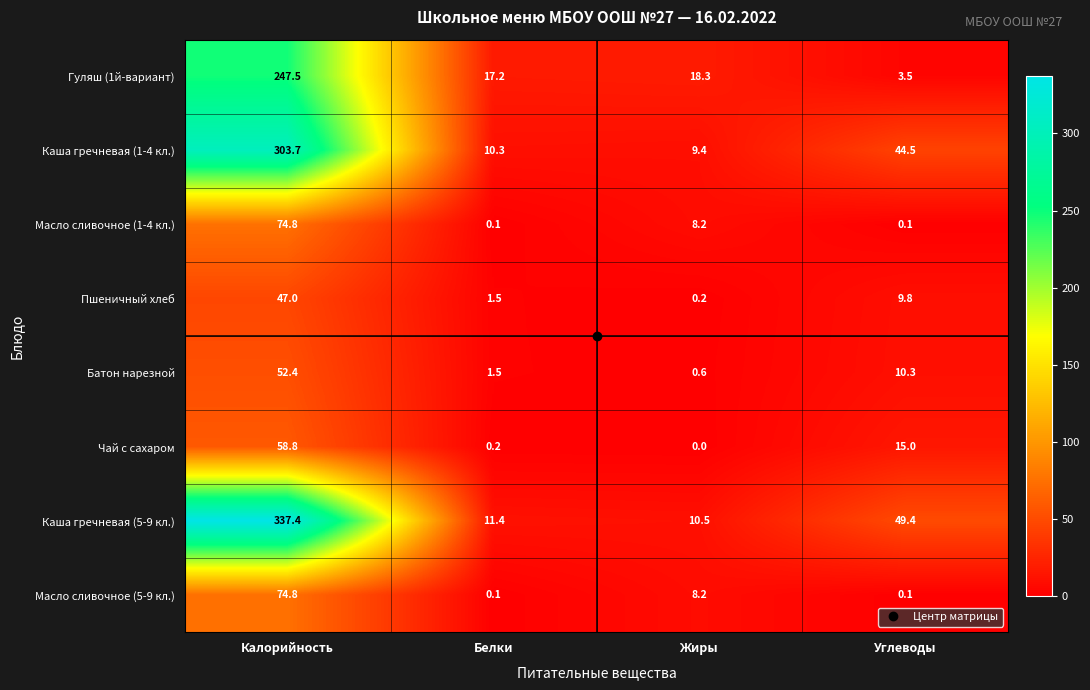

List the labels in order of Пшеничный хлеб value, smallest first.

Жиры, Белки, Углеводы, Калорийность